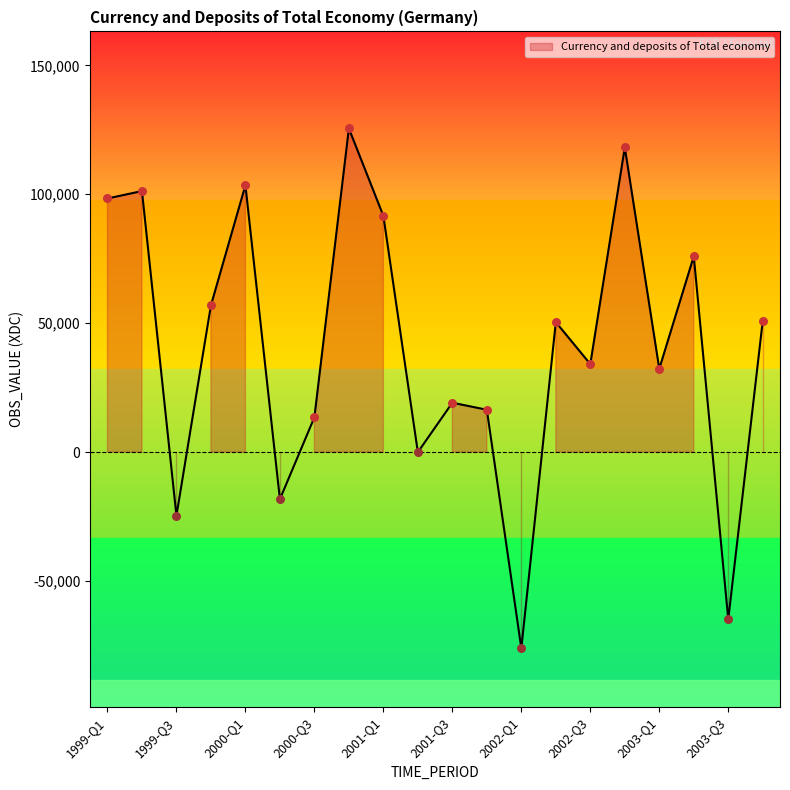

What is the change in value from 2001-Q4 to 2003-Q4?

+34491